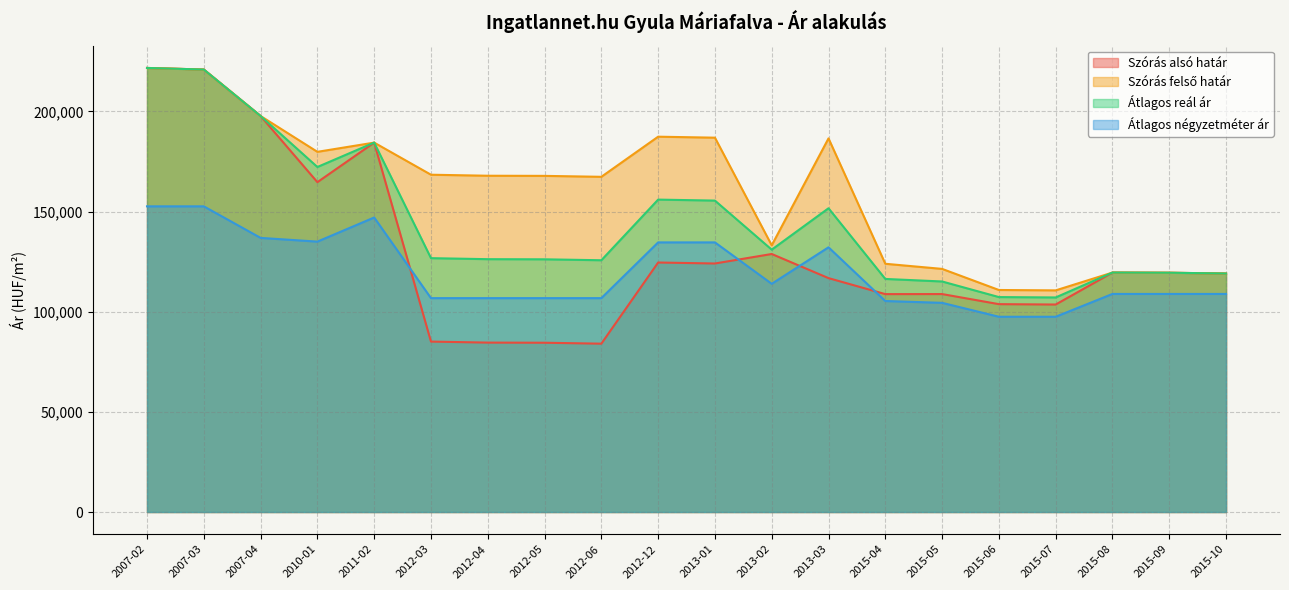

At 2010-01, list the series in order from largest to smallest.

Szórás felső határ, Átlagos reál ár, Szórás alsó határ, Átlagos négyzetméter ár